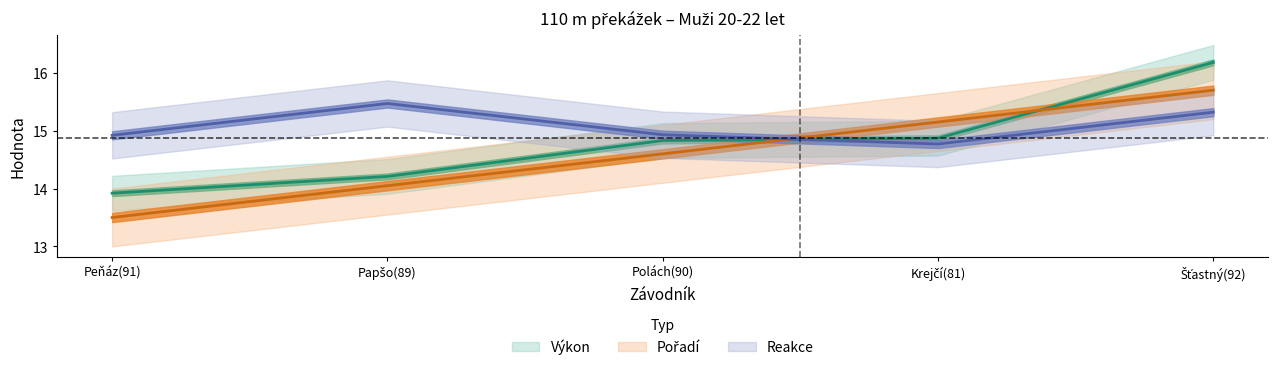

List the labels in order of Výkon value, largest first.

Šťastný(92), Krejčí(81), Polách(90), Papšo(89), Peňáz(91)